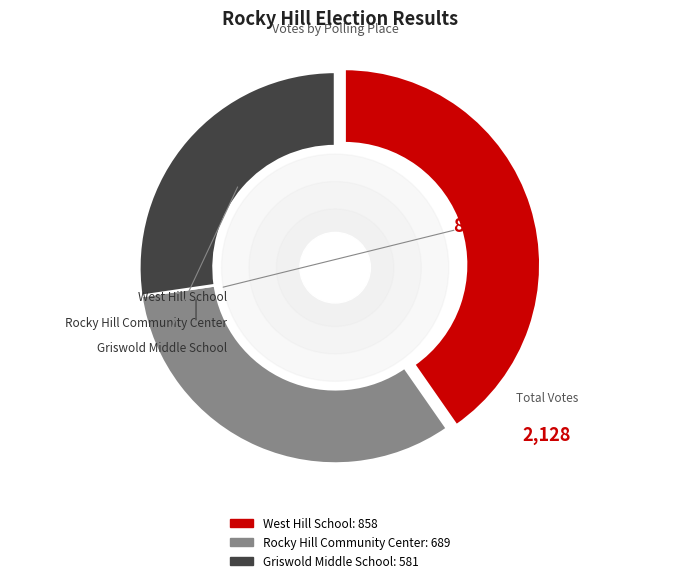

To the nearest percent, what is the average slice percentage?

33%